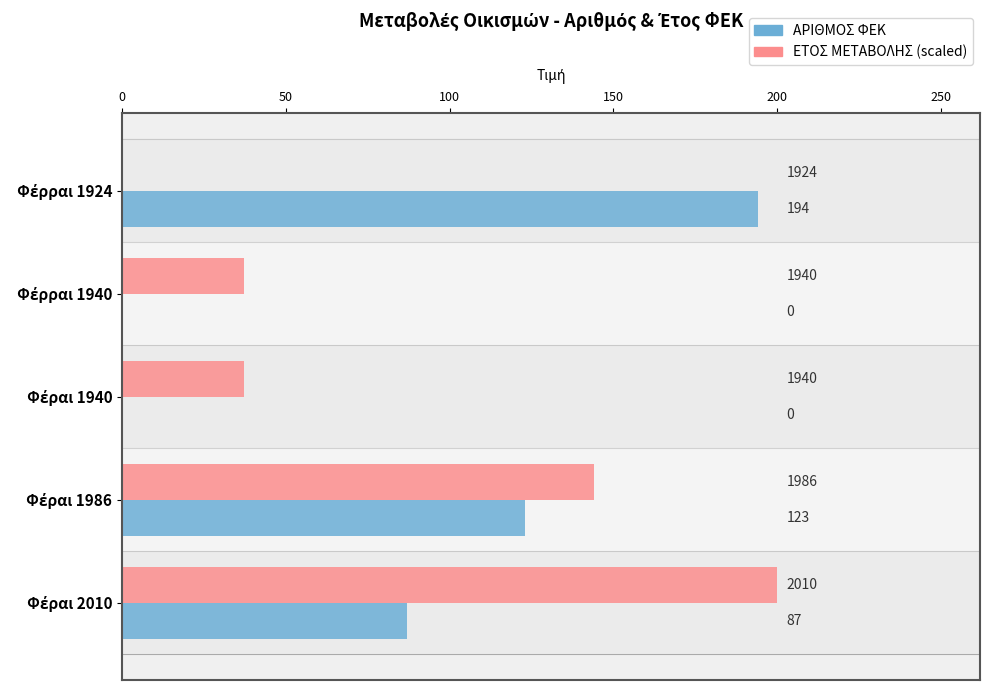

What is the maximum value for ΕΤΟΣ ΜΕΤΑΒΟΛΗΣ (scaled)?

200.0